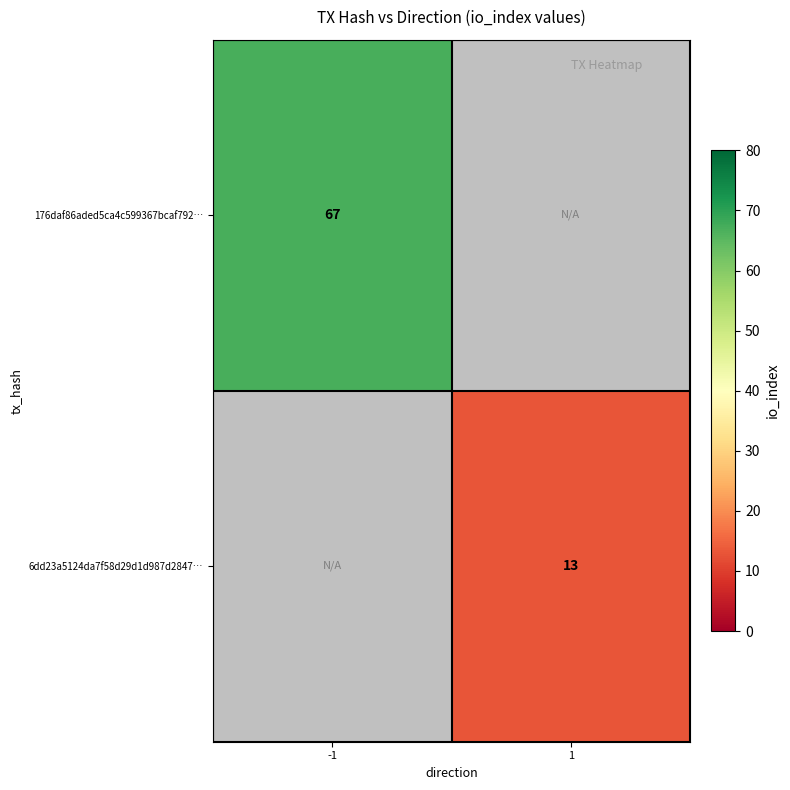

True or false: 176daf86aded5ca4c599367bcaf792… has a value of 36 at -1.

False